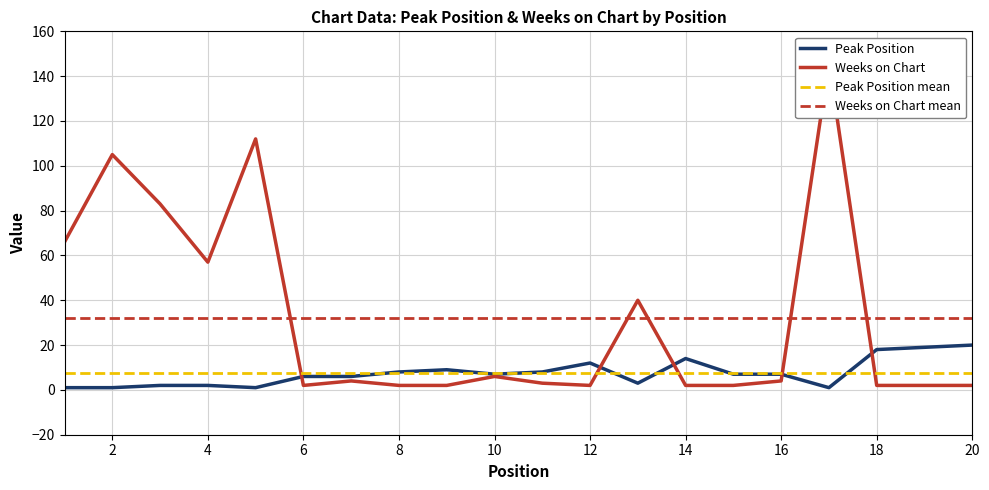

Is it true that Weeks on Chart equals 26 at 5?

False